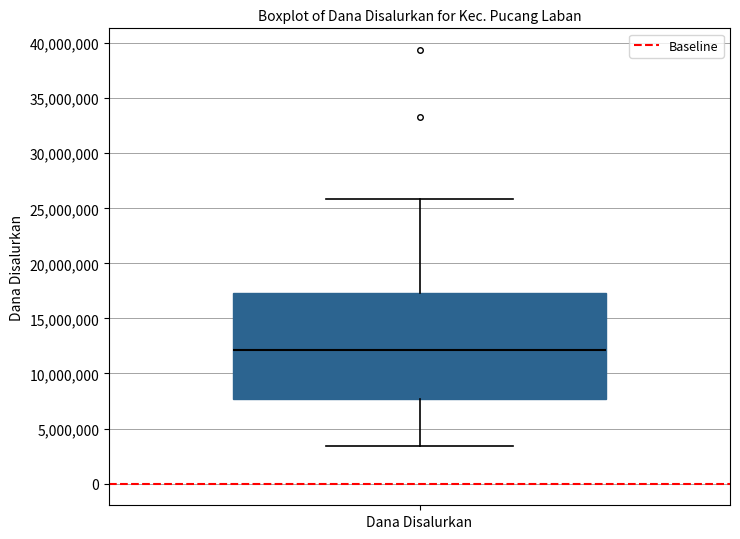

Where does the lower whisker of the box for Dana Disalurkan end on the y-axis? The values are not printed on the chart, so give them approximately, as read against the axis.

3500000